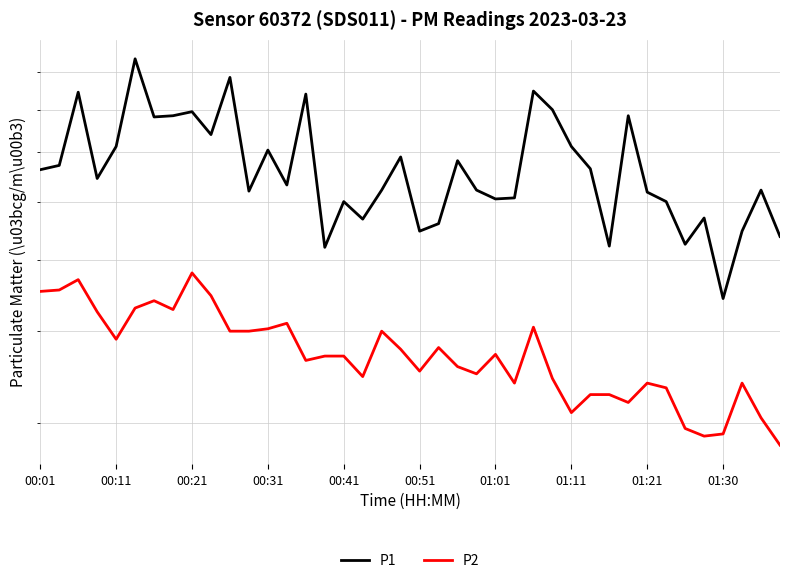

Which series has the widest spread of values?

P1